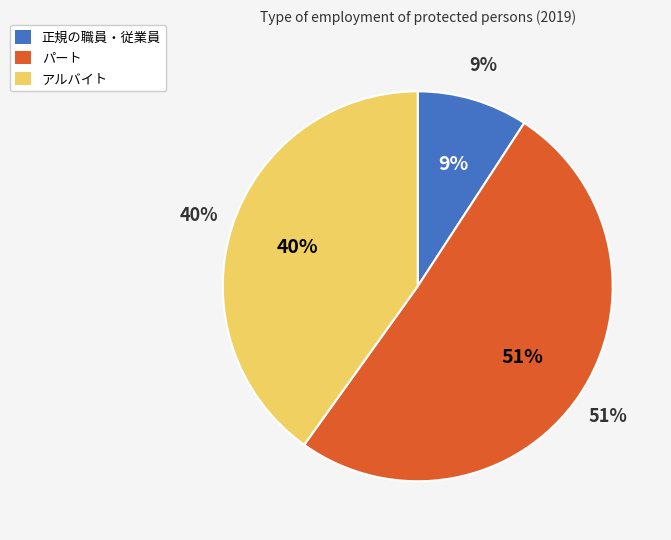

Rank the categories by value from highest to lowest.

パート, アルバイト, 正規の職員・従業員